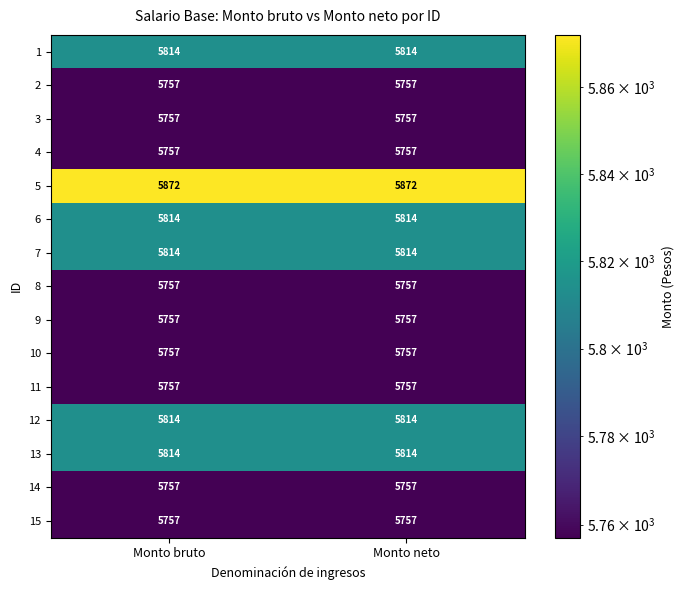

What is the lowest value of the 13 series?

5814